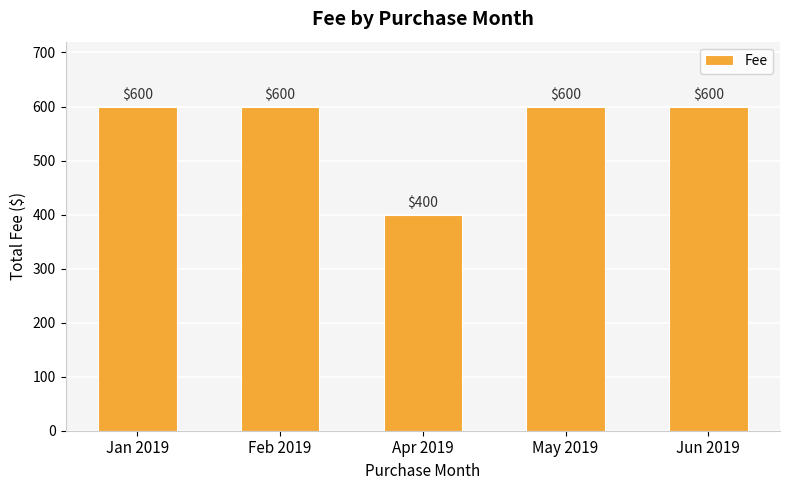

Reading right to left, transcribe all the data shown in this chart.

Jun 2019=600	May 2019=600	Apr 2019=400	Feb 2019=600	Jan 2019=600